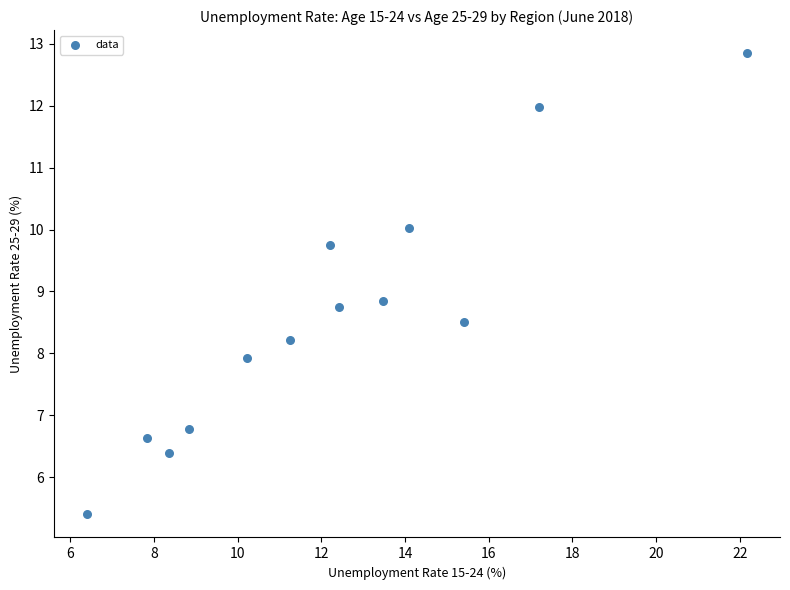

What is the range of Y values (max minus min)?

7.4